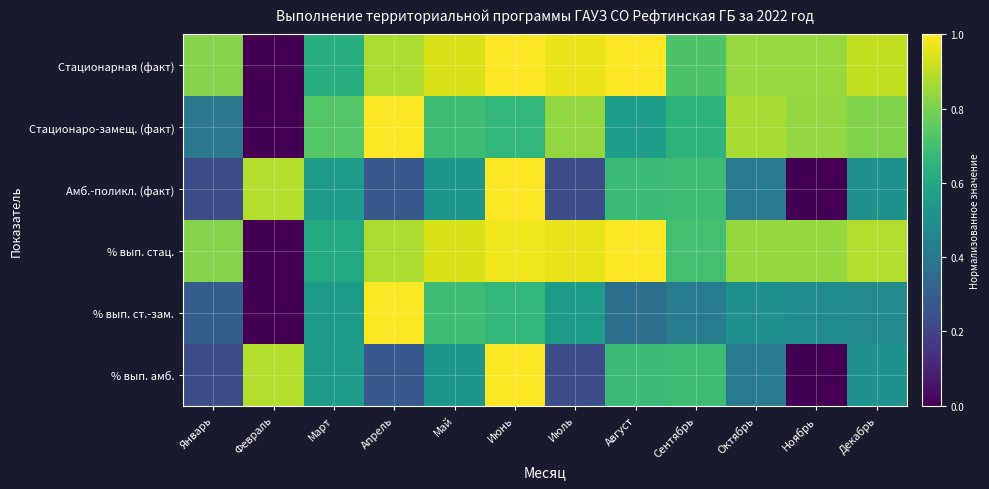

At how many categories does at least one series exceed 0?

12